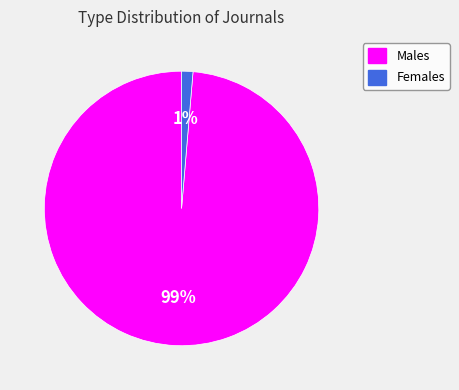

To the nearest percent, what portion does Females represent?

1%